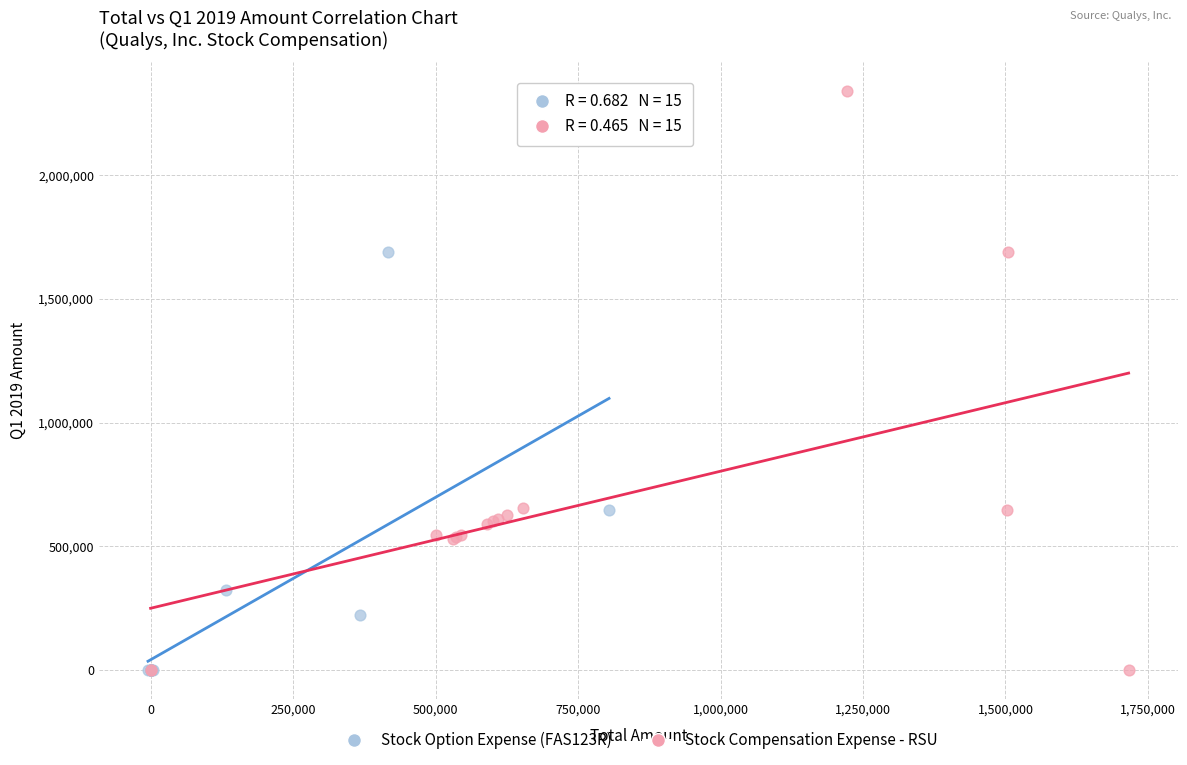

Which series contains the highest Y value?

Stock Compensation Expense - RSU